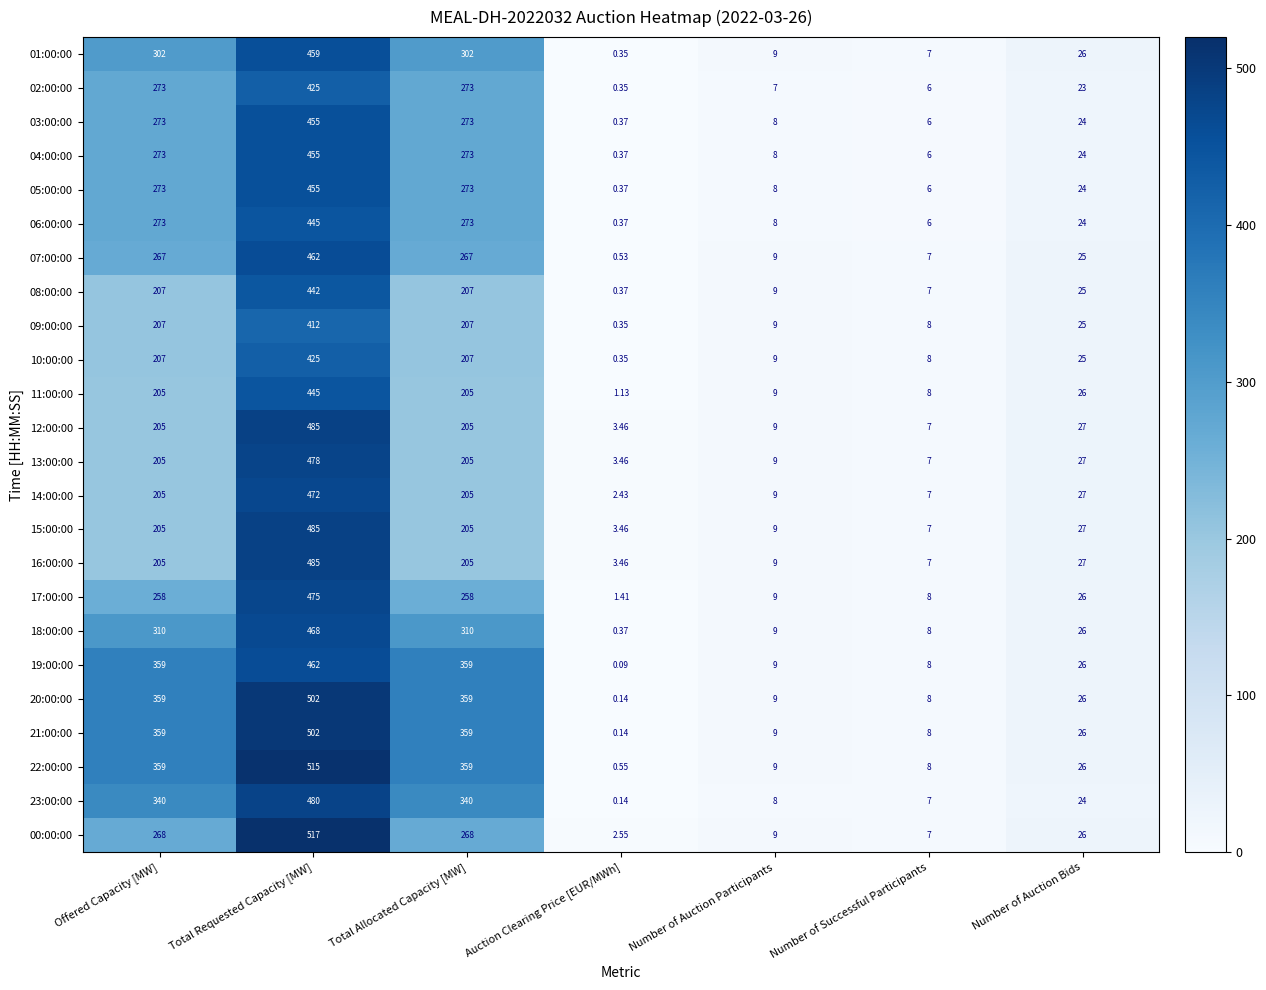

Is the value of 21:00:00 at Total Allocated Capacity [MW] greater than the value of 11:00:00 at Number of Auction Bids?

Yes